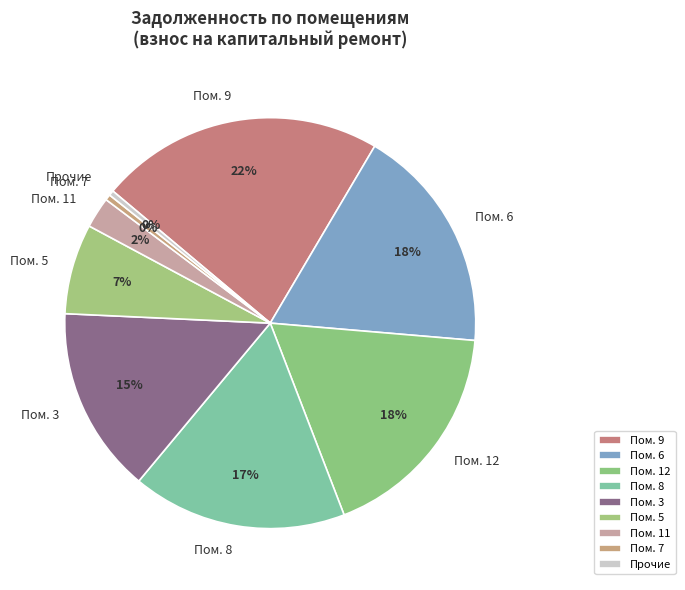

To the nearest percent, what percentage of the pie is Пом. 9?

22%